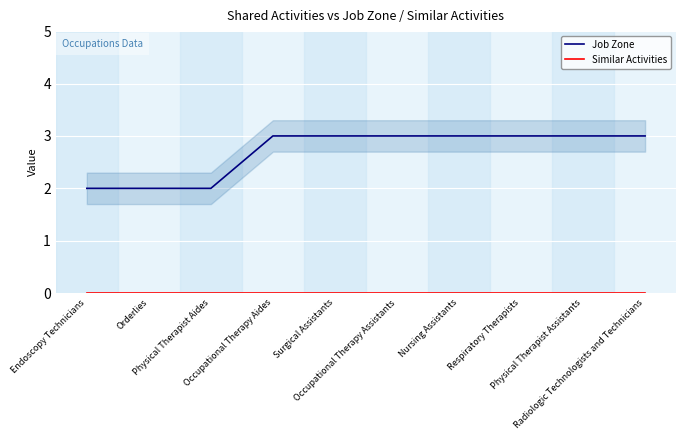

True or false: Similar Activities and Job Zone cross at least once.

False